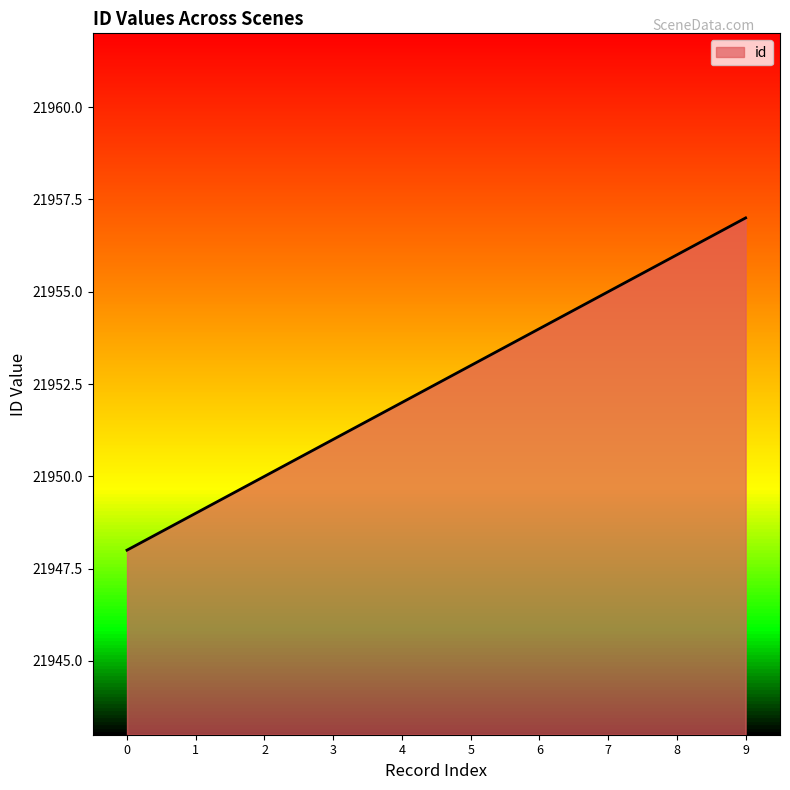

Reading right to left, transcribe all the data shown in this chart.

21957	21956	21955	21954	21953	21952	21951	21950	21949	21948